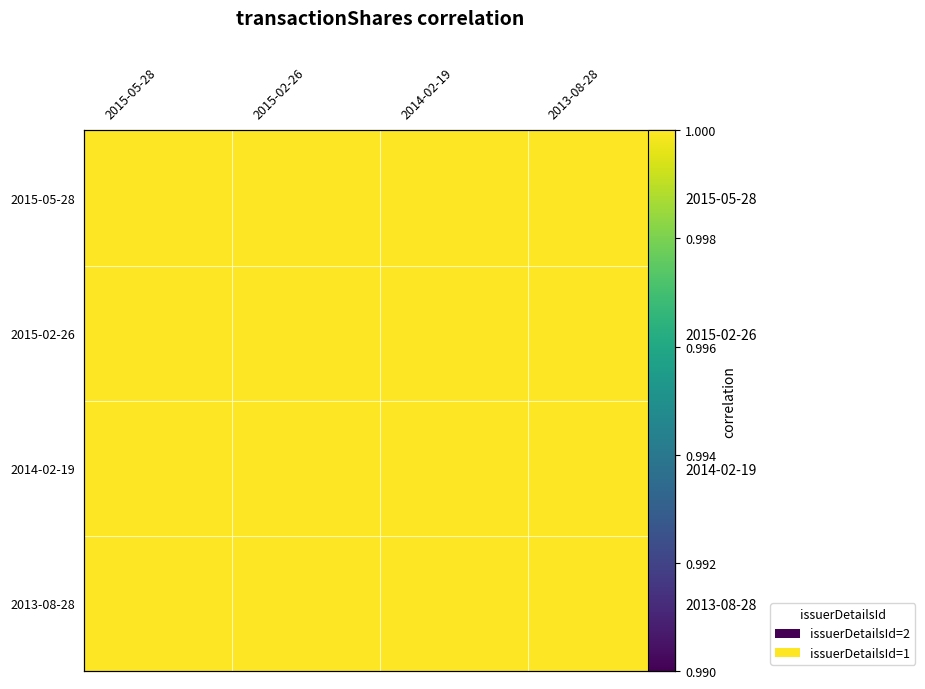

True or false: 2013-08-28 has a value of 1.0 at 2013-08-28.

True